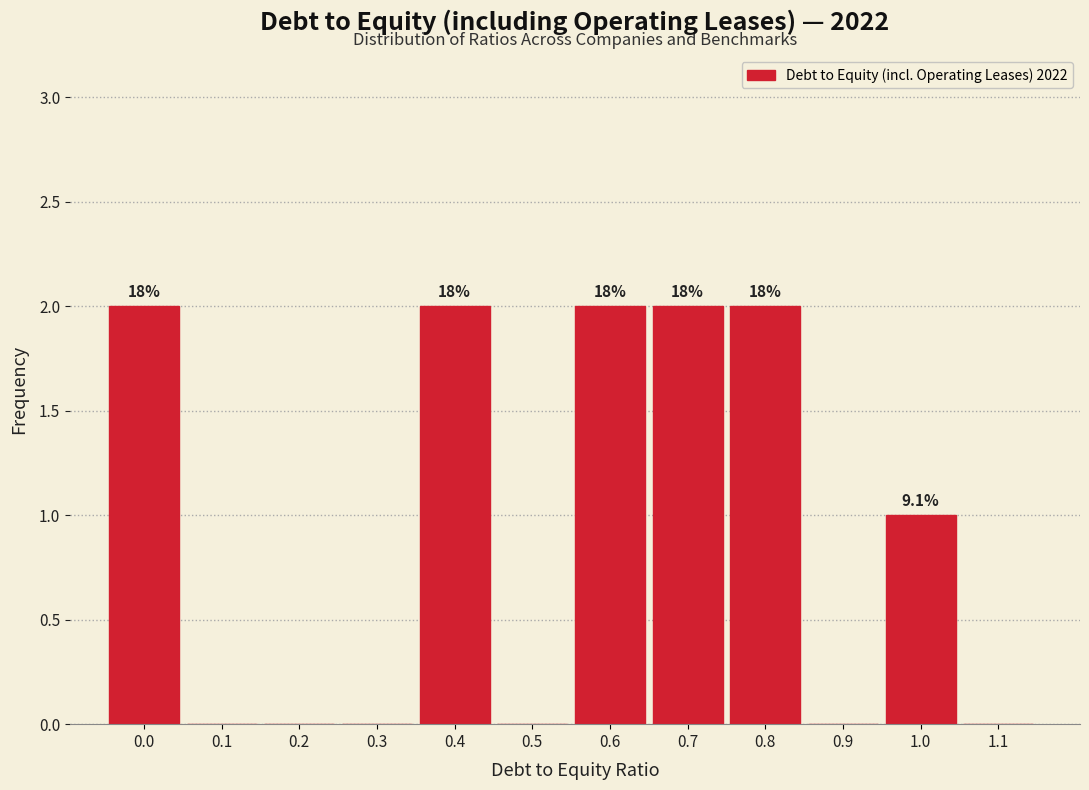

Are the bars horizontal?

No